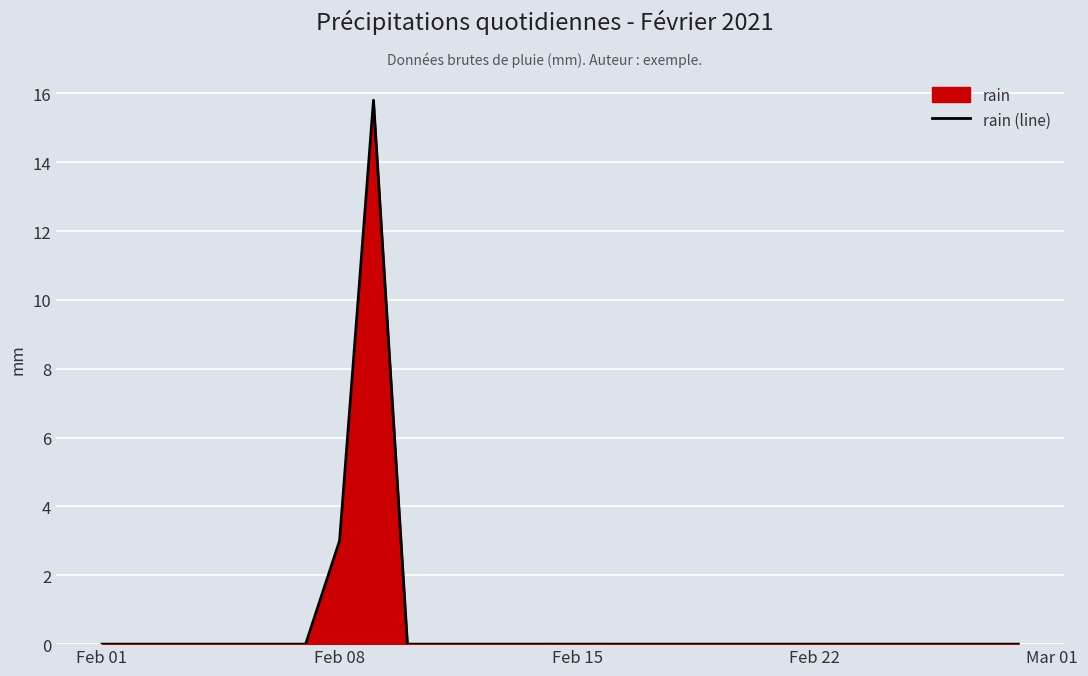

What is the sum of all values?

18.8